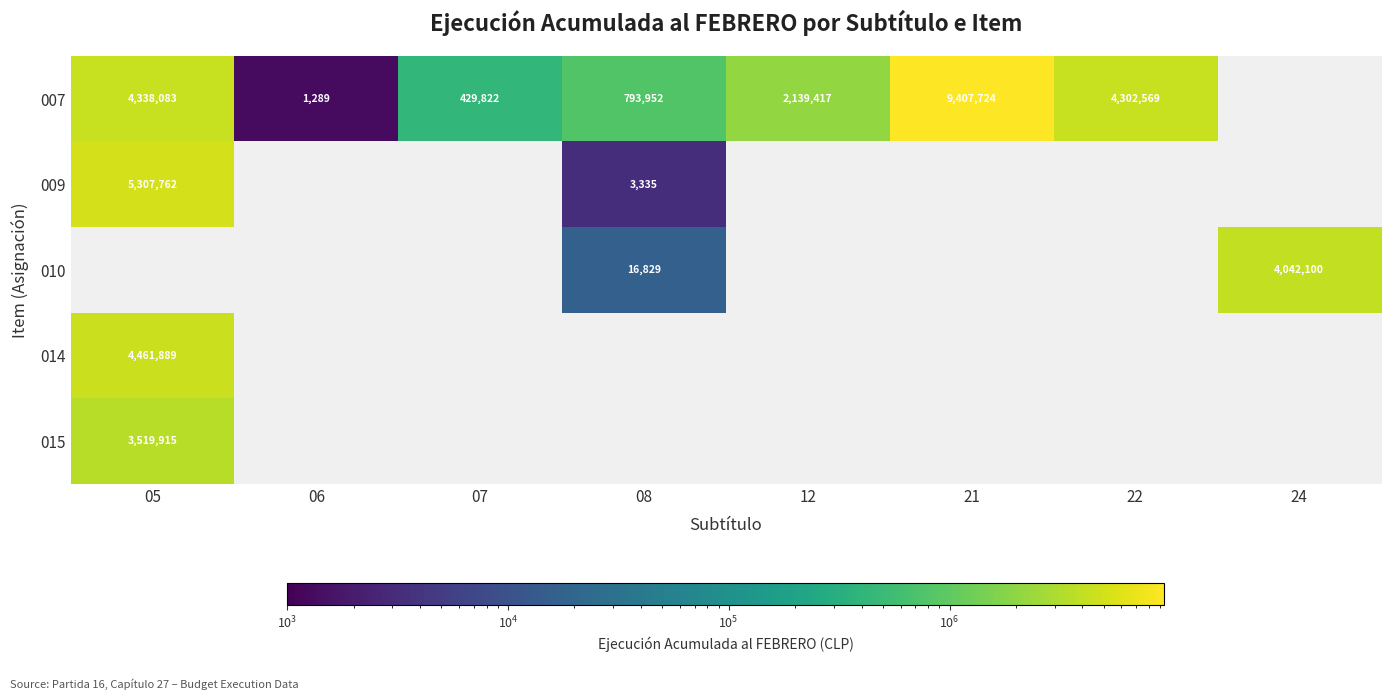

The 014 series shows 7858809 at 05. True or false?

False